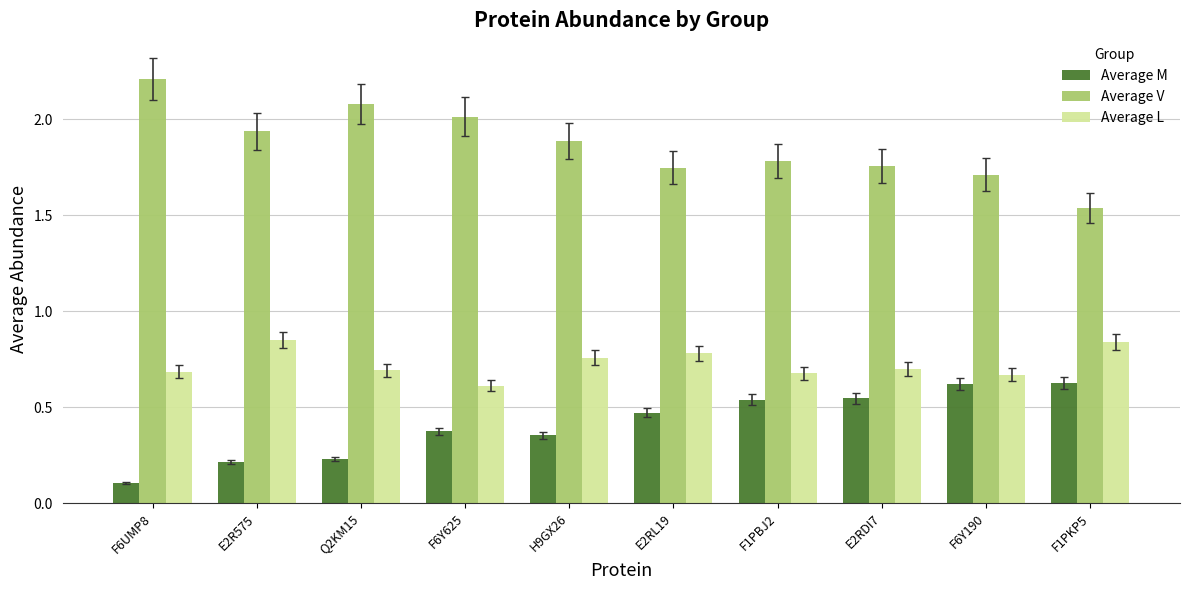

Rank the series at F1PBJ2 from highest to lowest value.

Average V, Average L, Average M